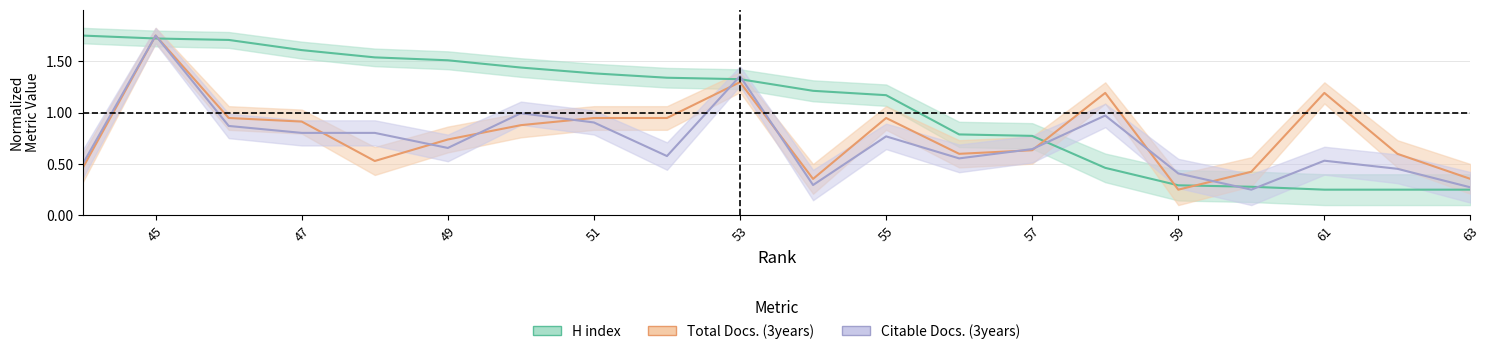

What are all the series names shown in the legend?

H index, Total Docs. (3years), Citable Docs. (3years)